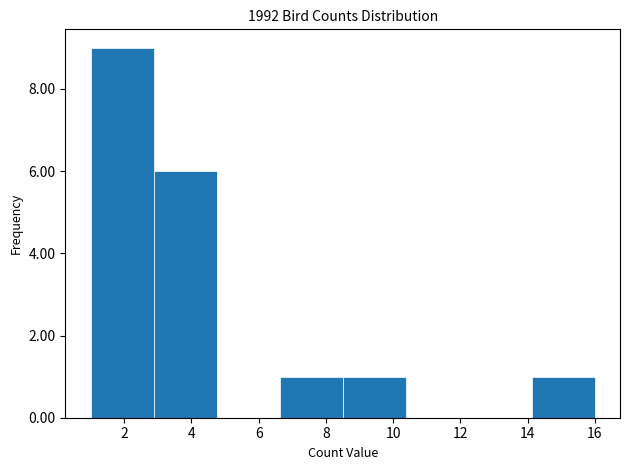

Which range on the x-axis has the tallest bar?

1.0 to 2.8